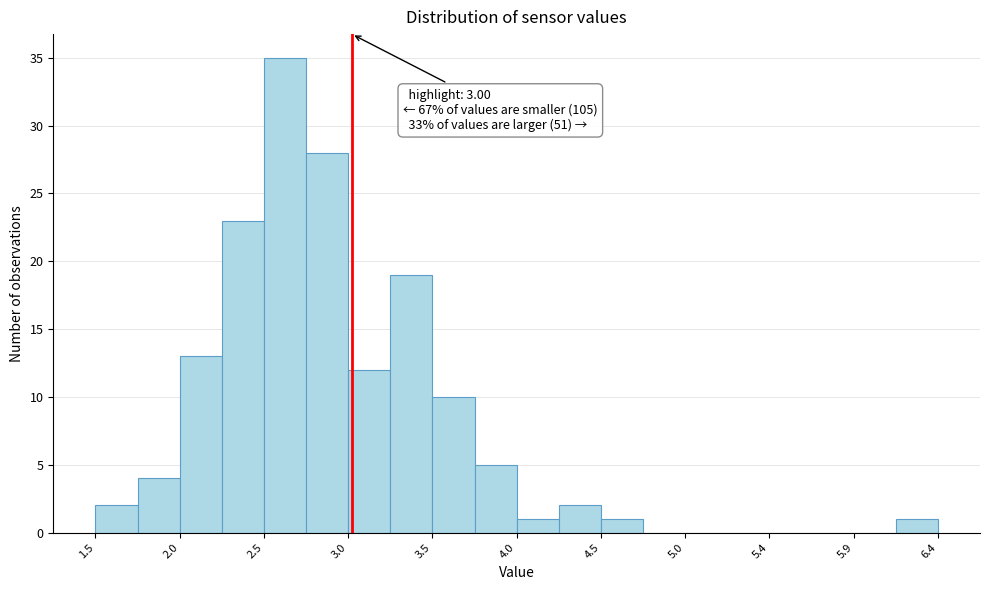

Which range on the x-axis has the tallest bar?

2.50 to 2.75